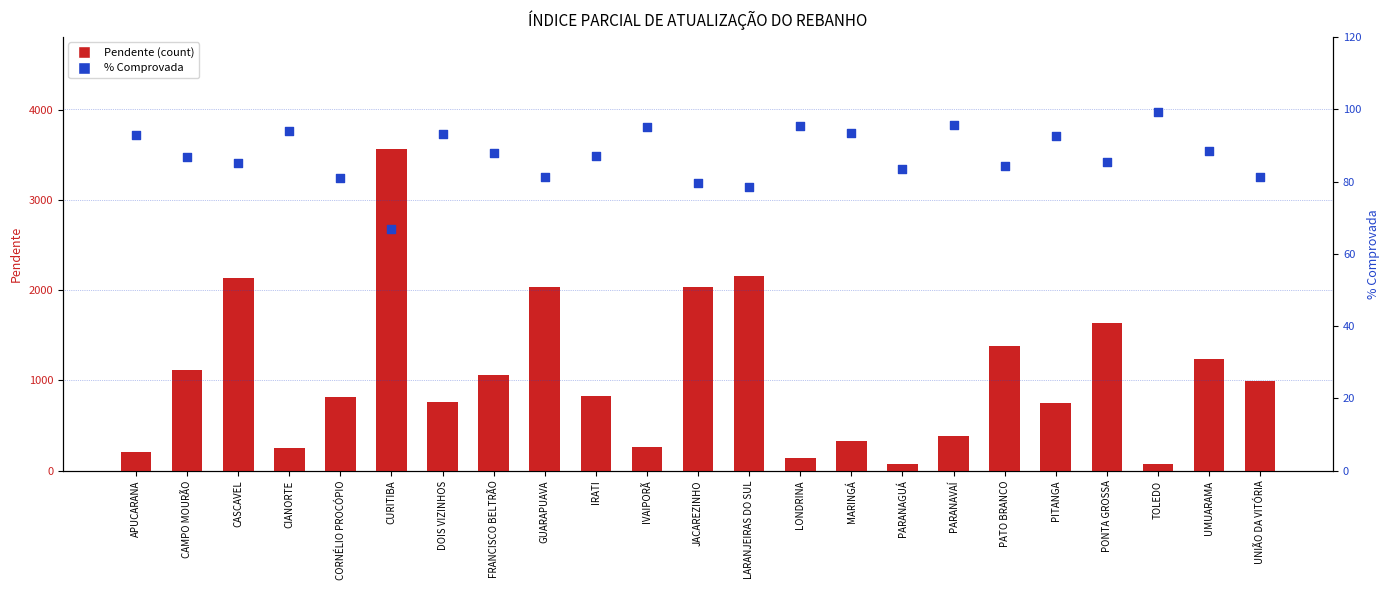

What is the total value across all series at LONDRINA?

241.5